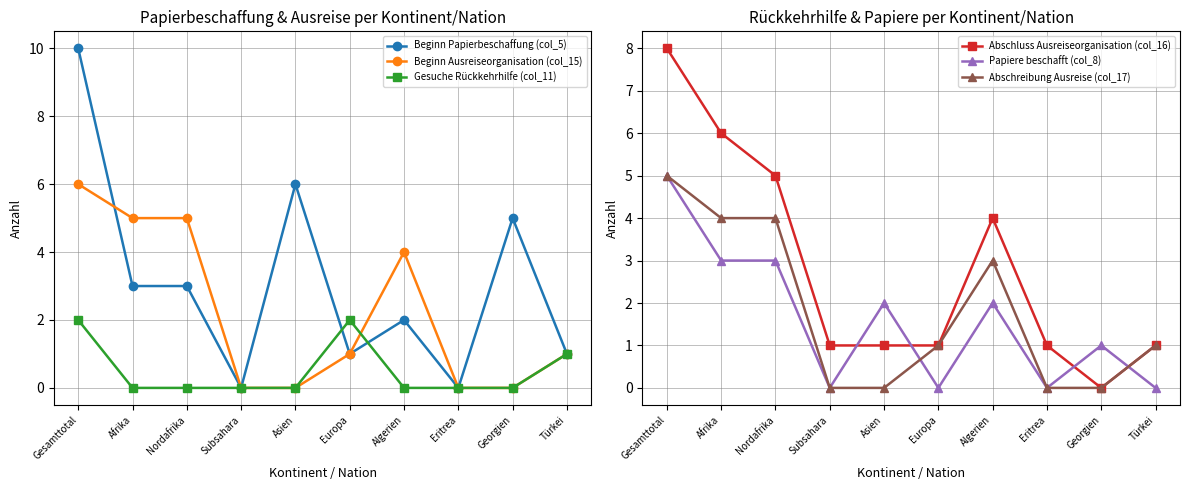

List the labels in order of Gesuche Rückkehrhilfe (col_11) value, smallest first.

Afrika, Nordafrika, Subsahara, Asien, Algerien, Eritrea, Georgien, Türkei, Gesamttotal, Europa